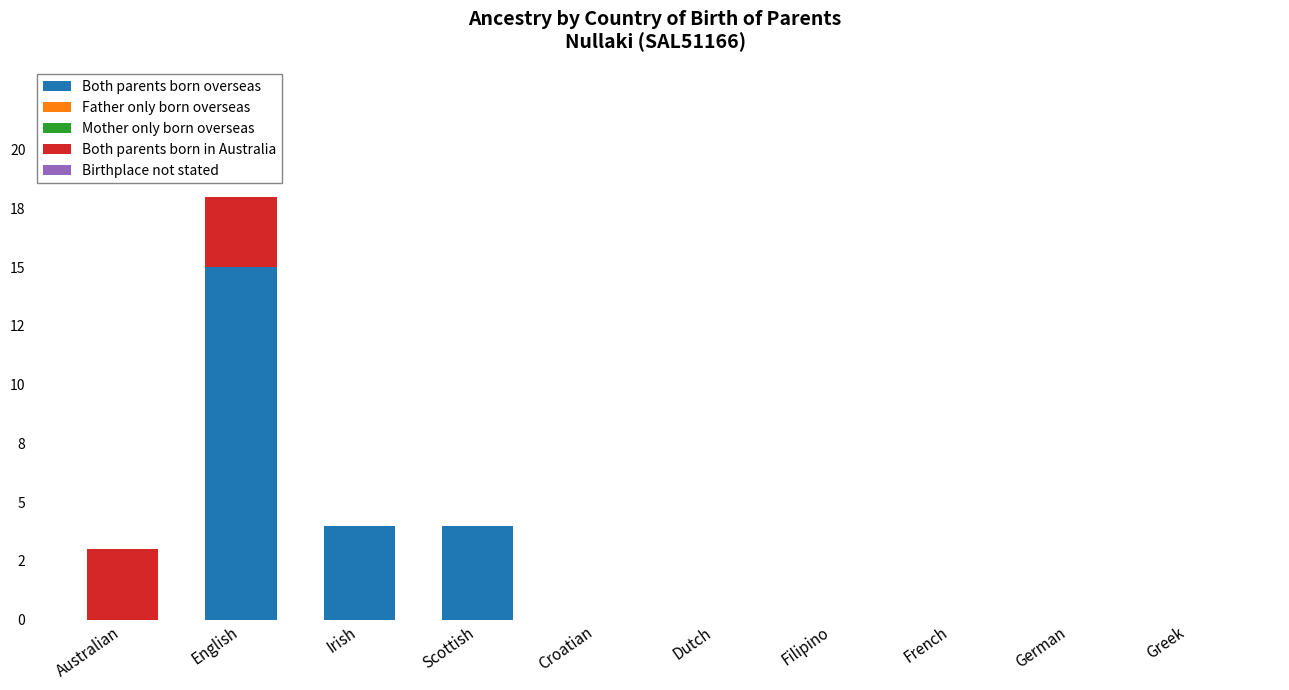

Does the chart contain stacked bars?

Yes